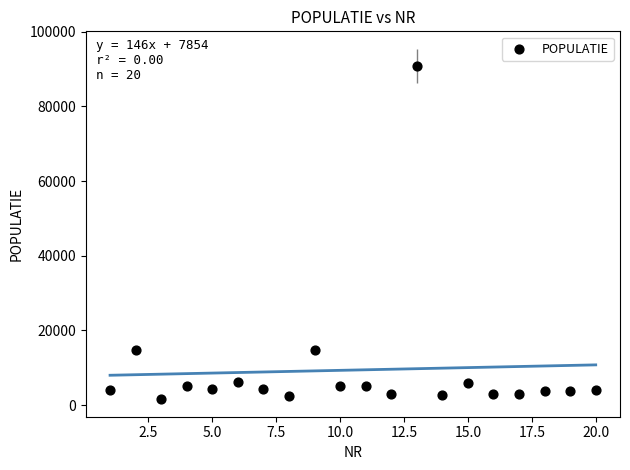

What is the range of X values (max minus min)?

19